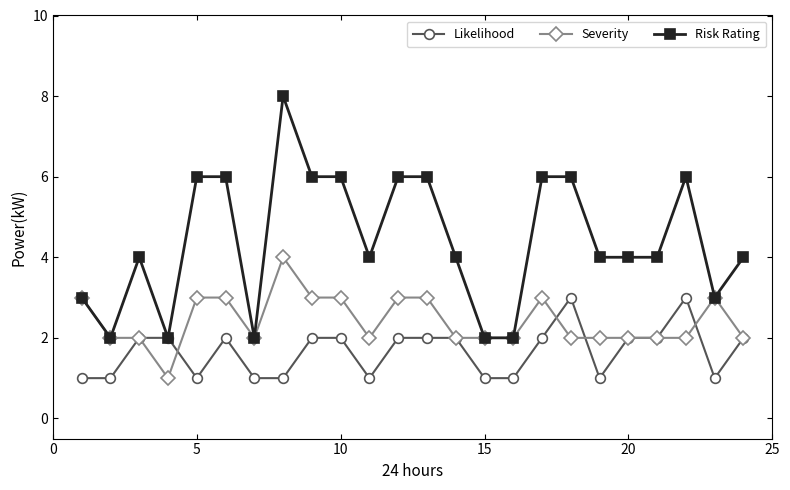

True or false: Severity has more than 2 interior local peaks.

True